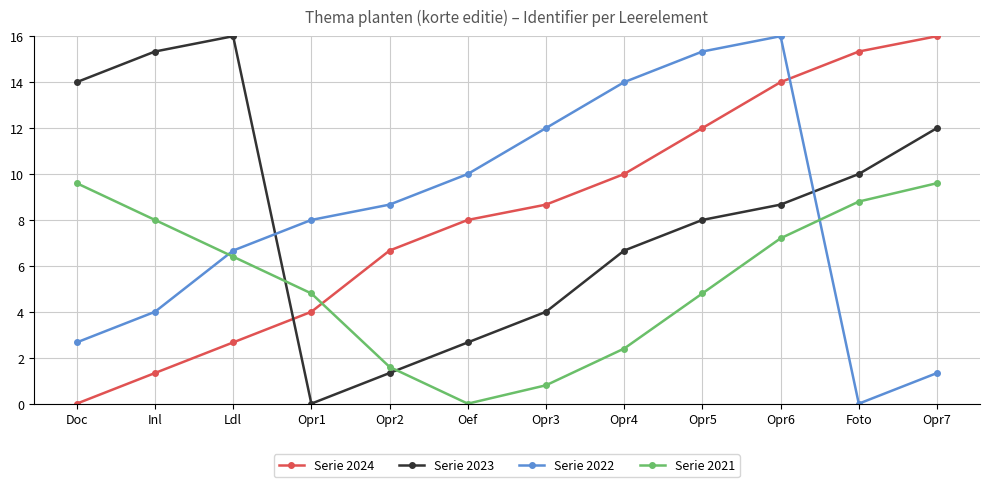

What is the label of the 3rd point from the right?

Opr6